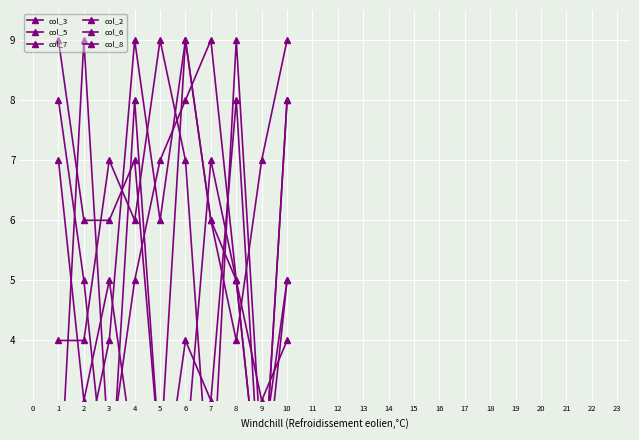

What is the difference between the second highest and minimum values in the col_3 series?

8